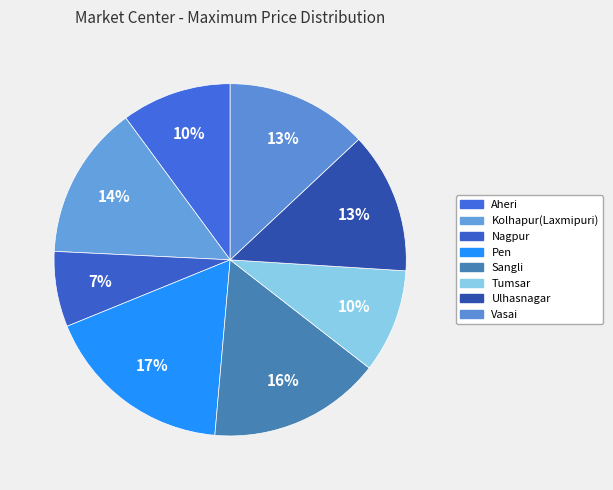

What percentage is NOT represented by Aheri?

89.9%